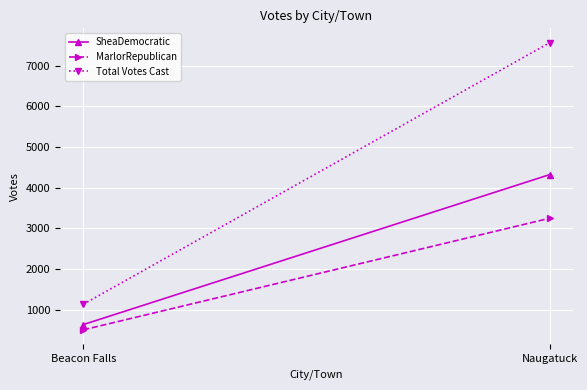

Which label corresponds to the largest value in the chart?

Naugatuck